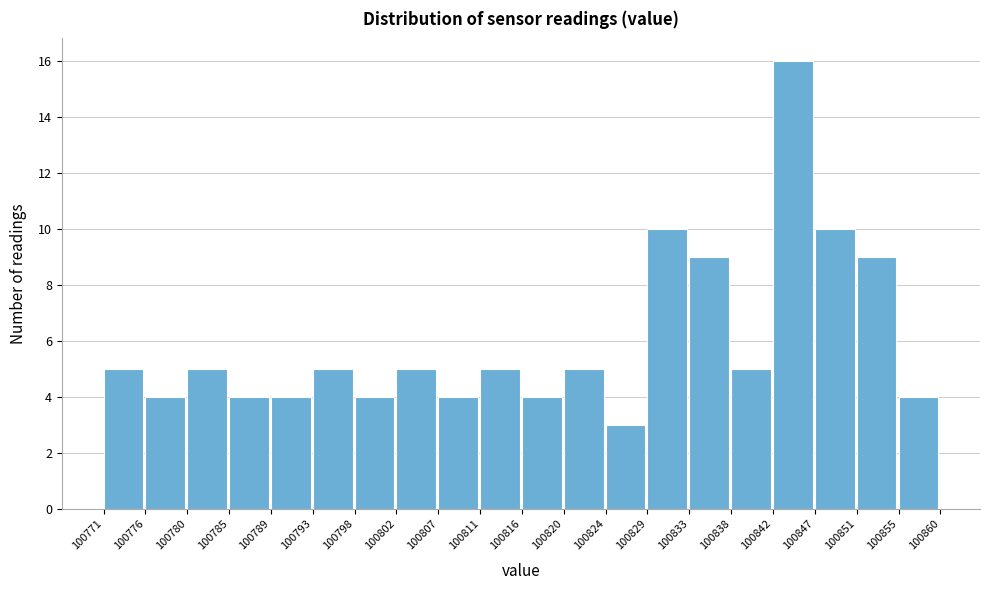

Which range on the x-axis has the tallest bar?

100842 to 100847